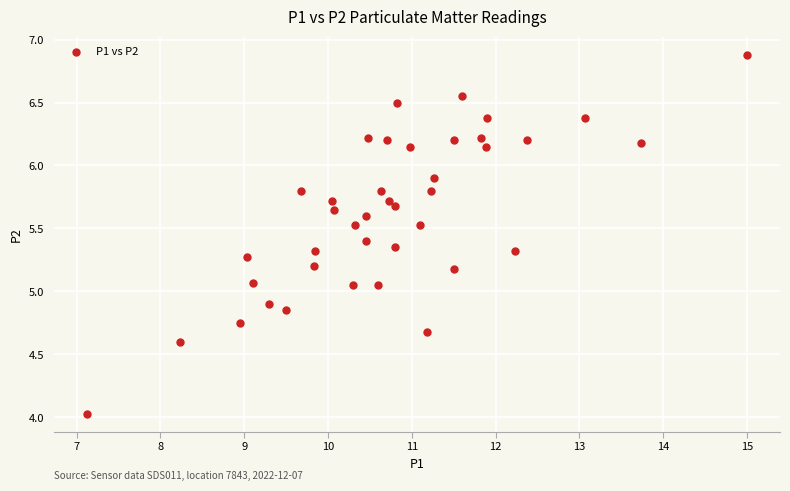

How many points are shown in the scatter plot?

40